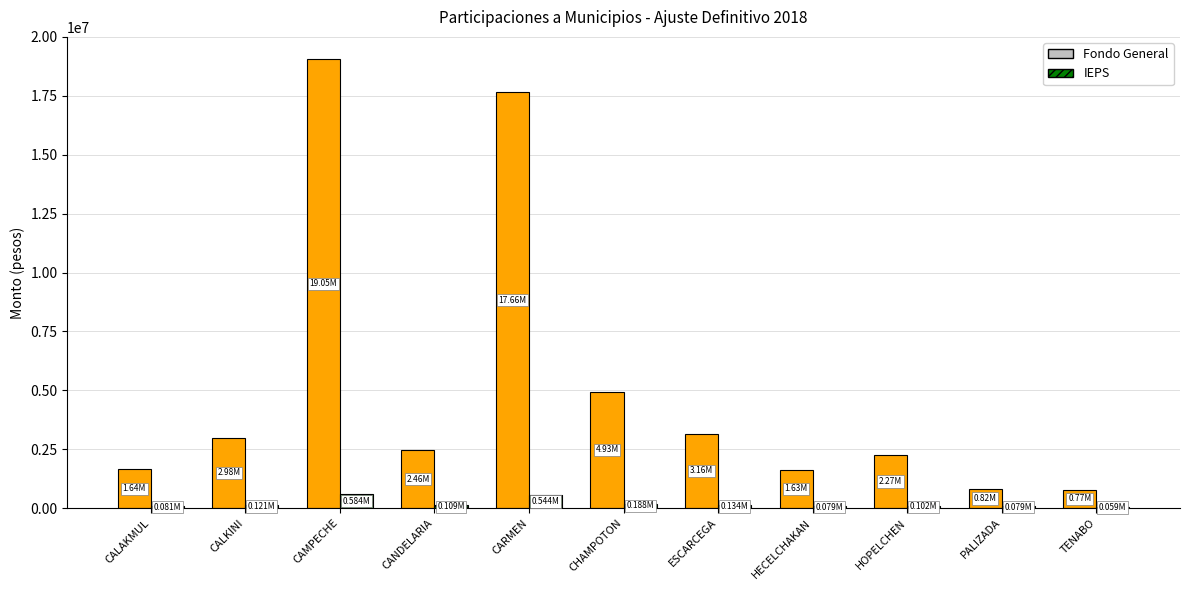

At which category is the sum across all series the highest?

CAMPECHE